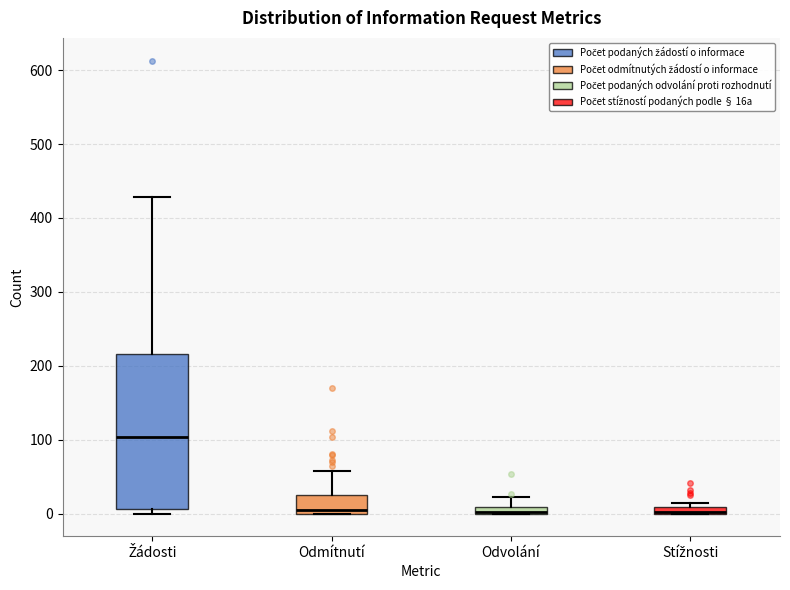

Where is the lower edge of the box for Odmítnutí on the y-axis? The values are not printed on the chart, so give them approximately, as read against the axis.

0